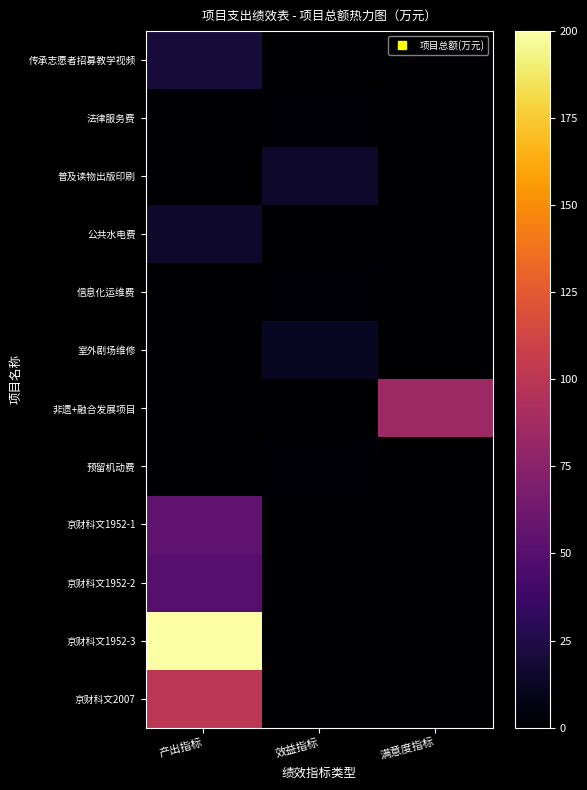

Which category has the lowest value across all series?

效益指标